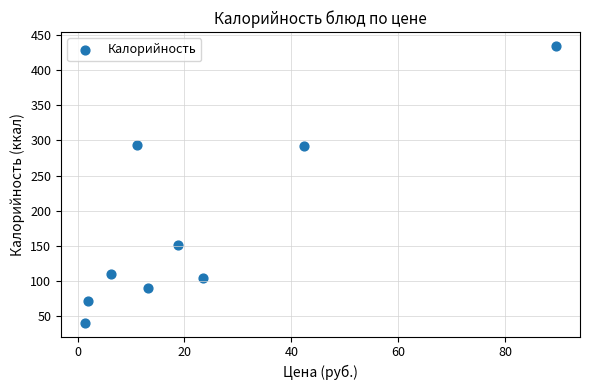

What is the range of Y values (max minus min)?

395